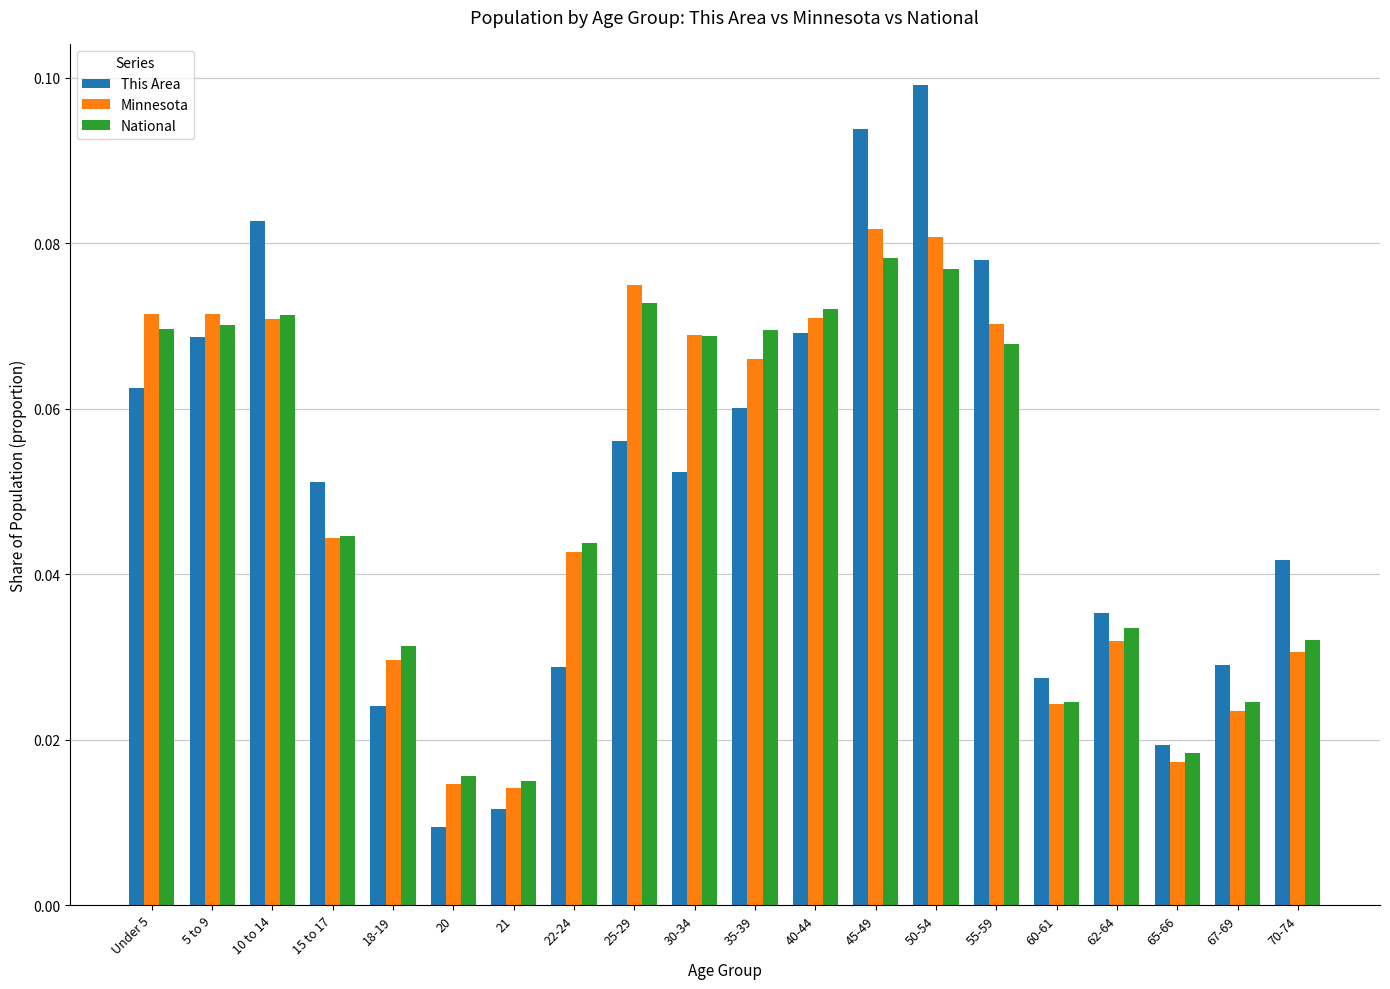

Which series has the widest spread of values?

This Area